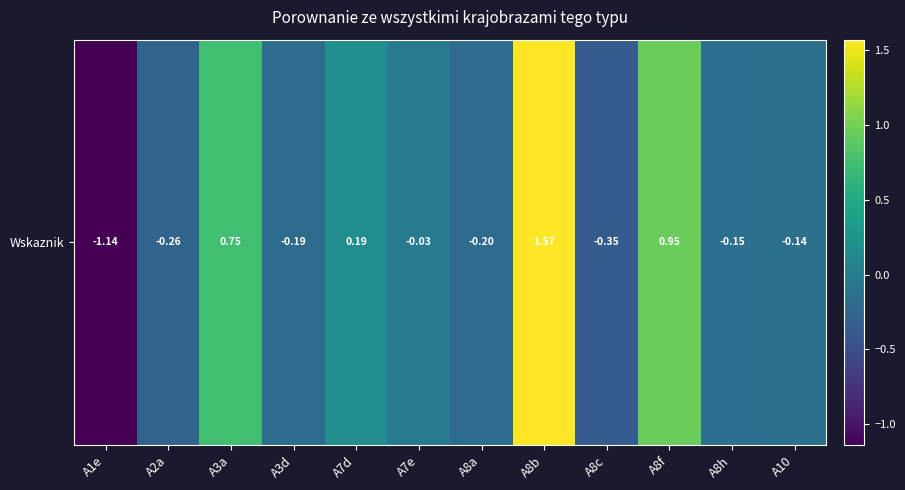

What is the sum of all values?

1.0